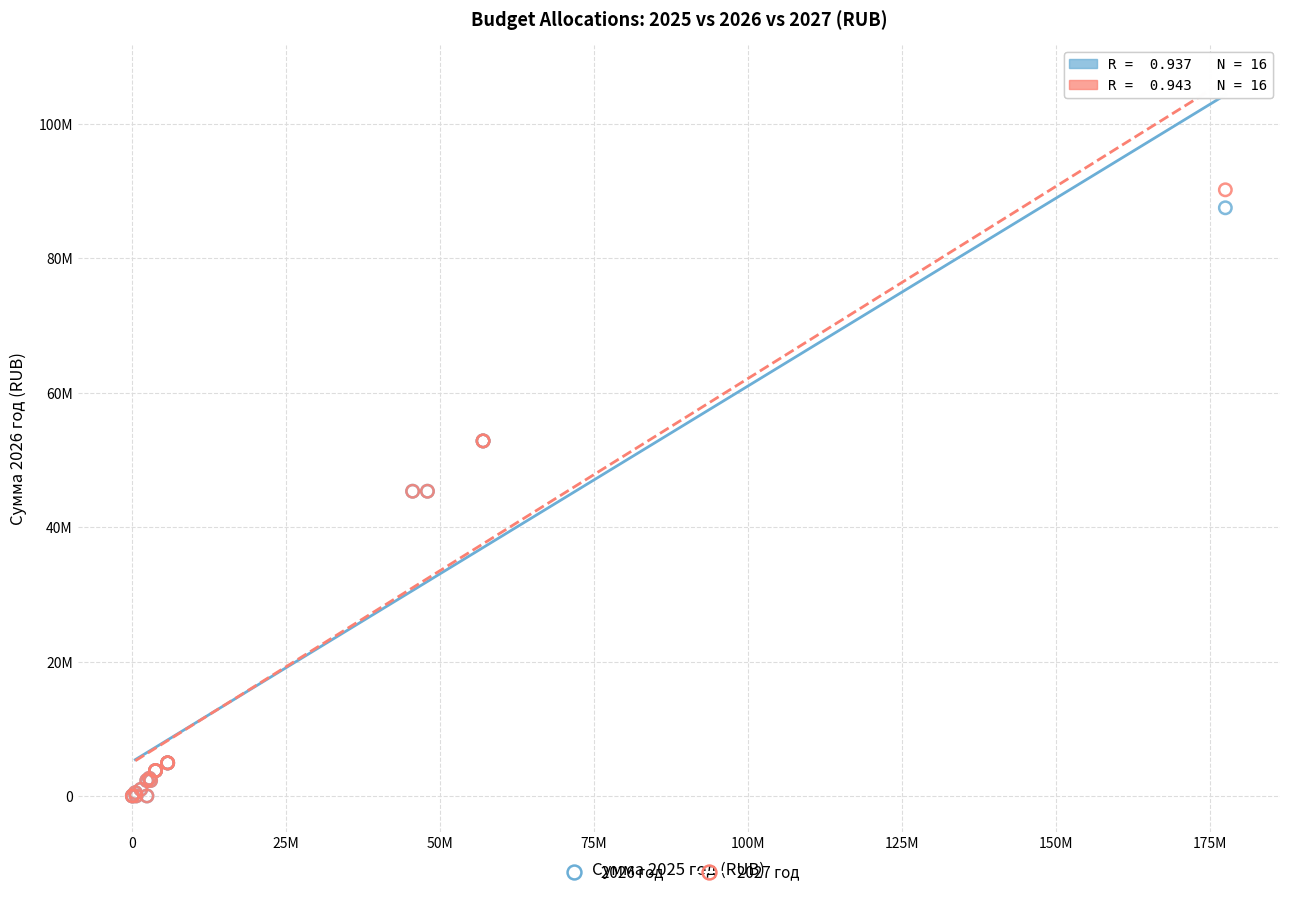

Which series reaches the maximum Y coordinate?

2027 год